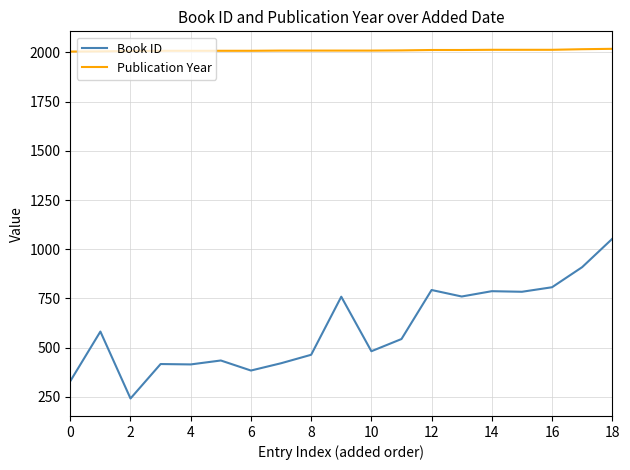

Which series has the largest total across all categories?

Publication Year